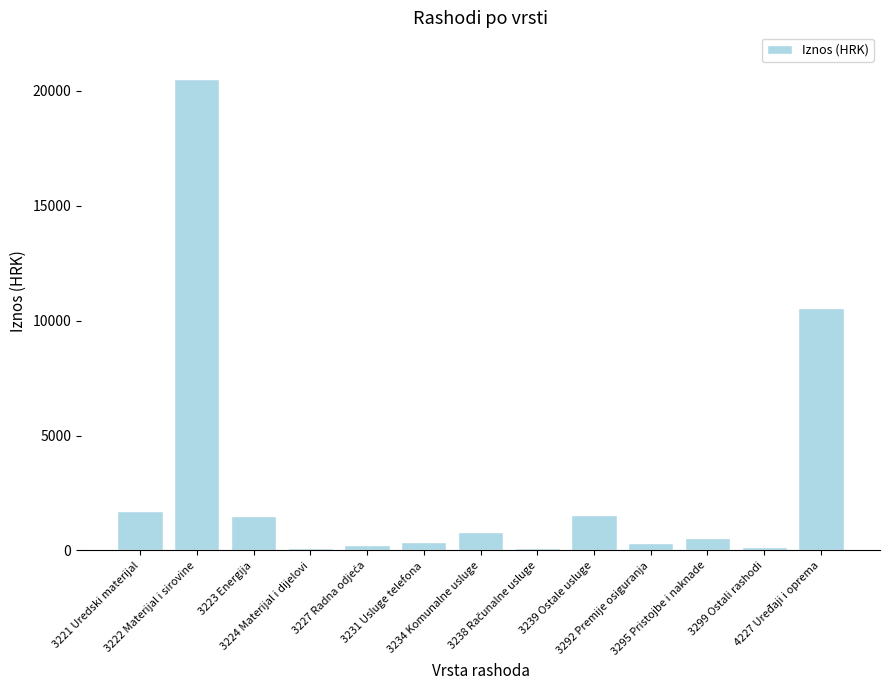

What is the label of the 1st bar from the right?

4227 Uređaji i oprema